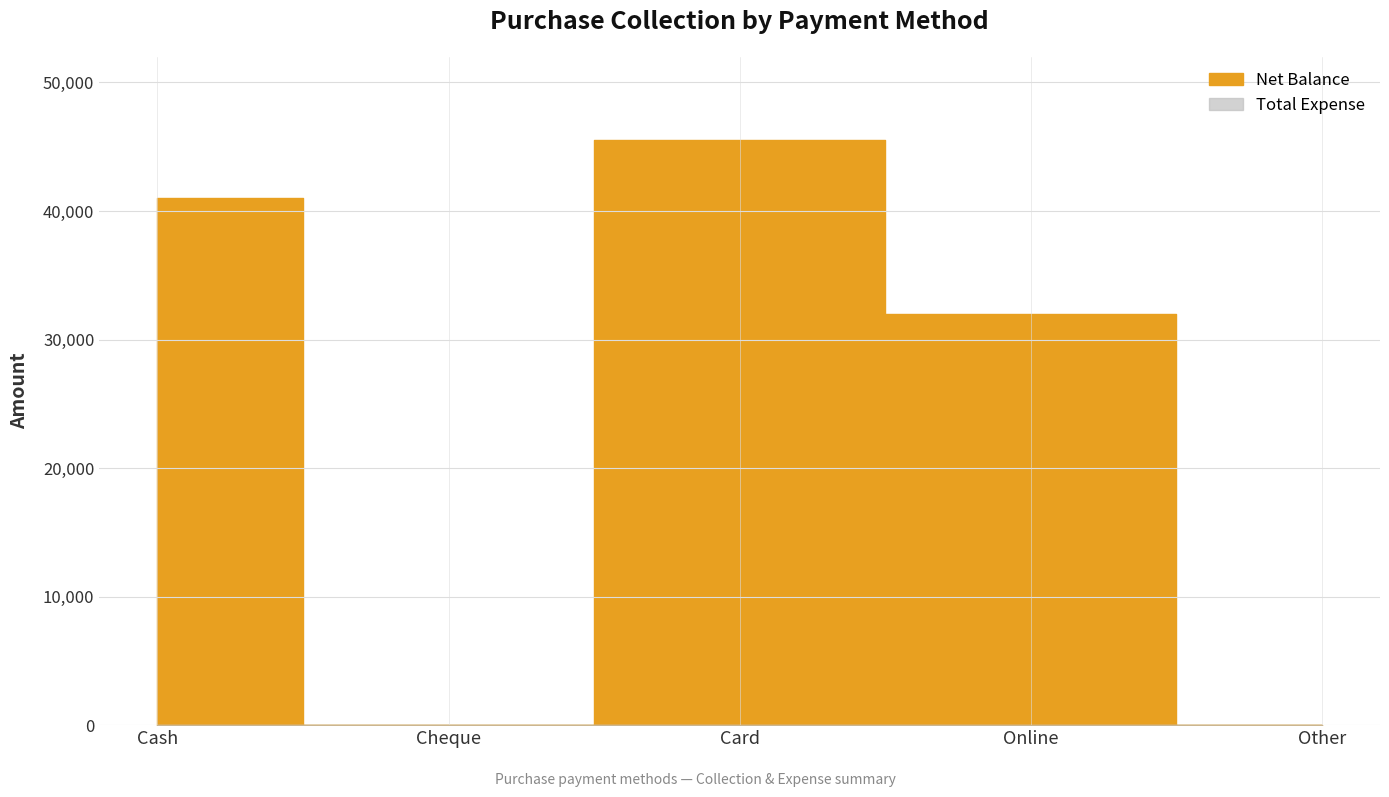

Where is Net Balance nearest to the value 22750?

Online